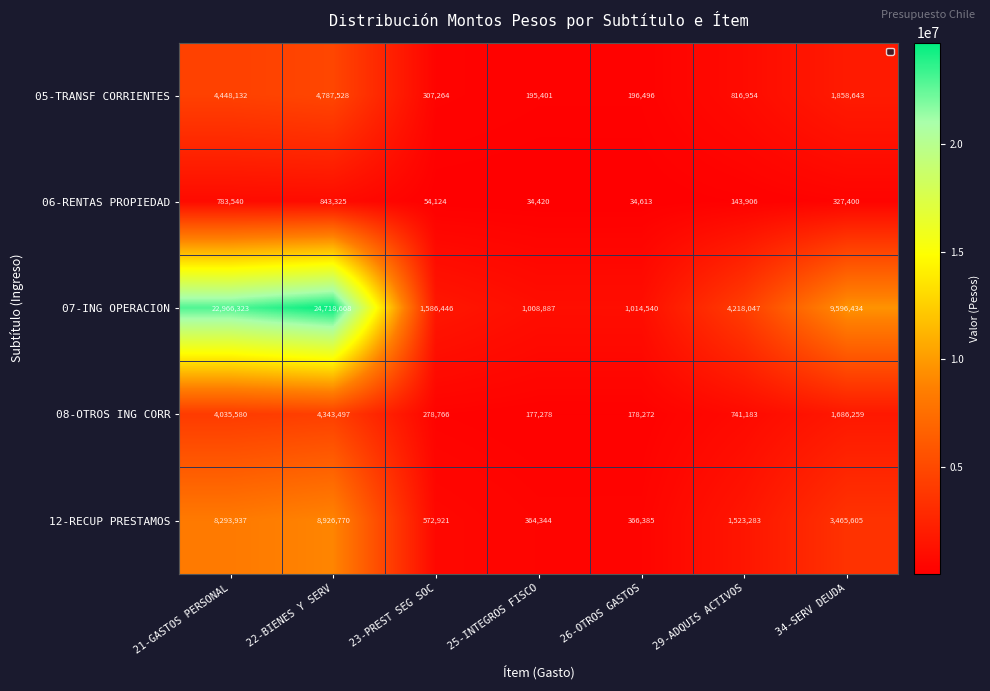

What value does the 08-OTROS ING CORR series have at 25-INTEGROS FISCO?

177278